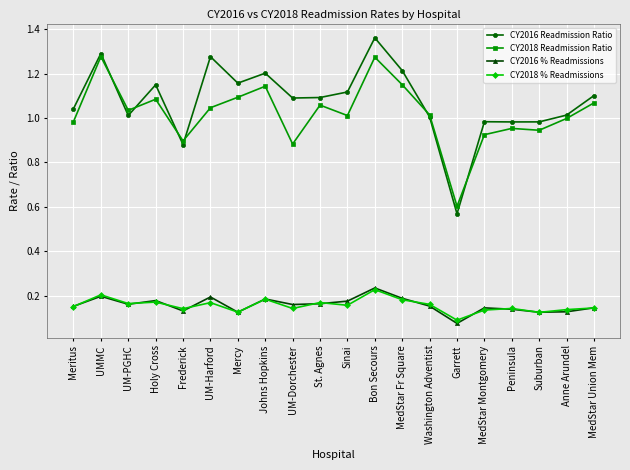

True or false: CY2016 % Readmissions has a value of 0.1 at Peninsula.

True